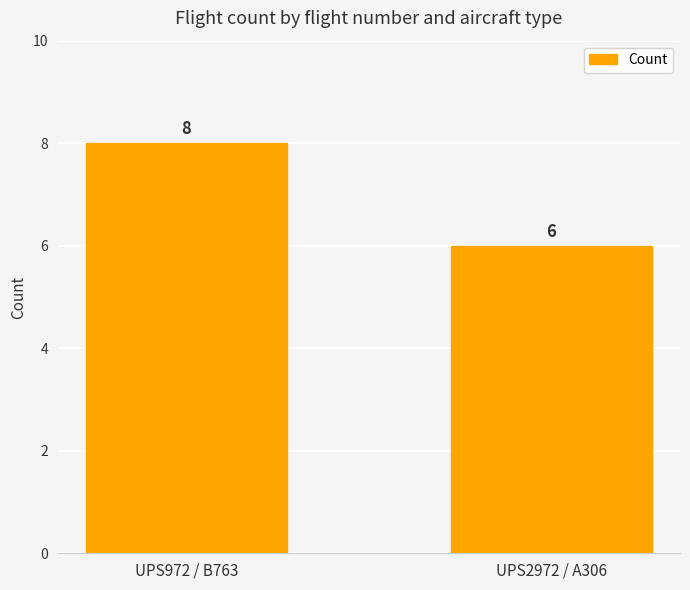

Is it true that the value at UPS2972 / A306 is 9?

False